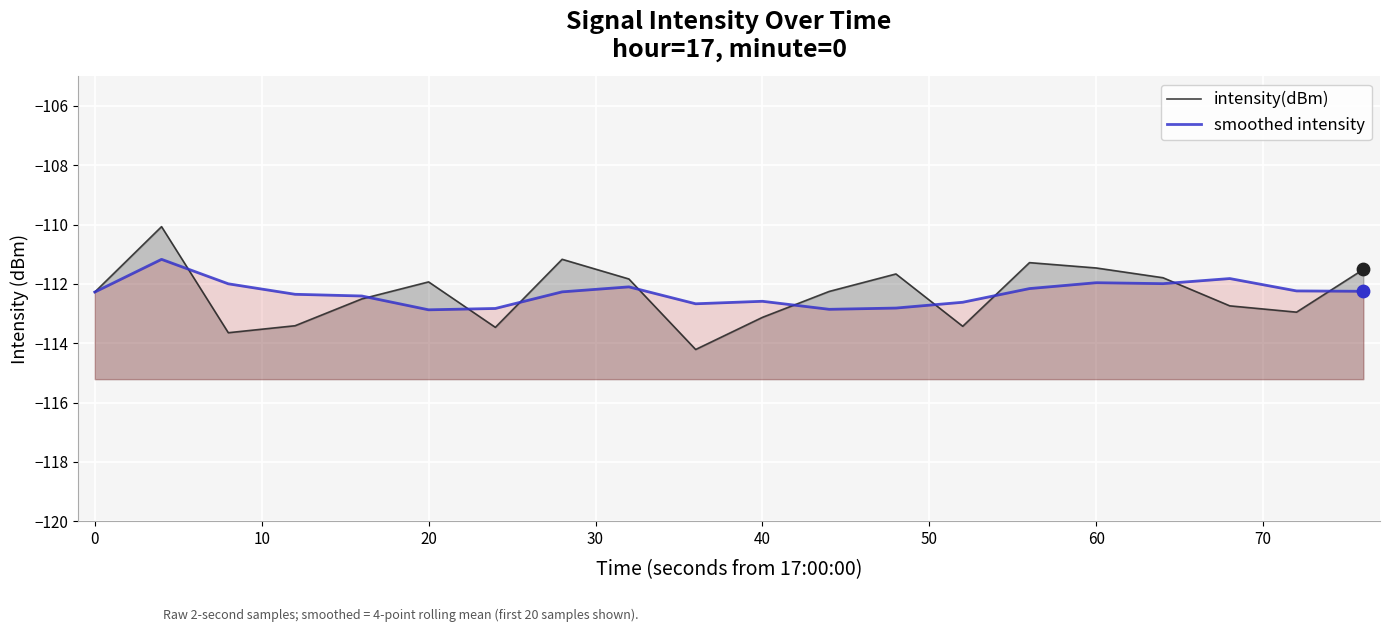

At how many categories does at least one series exceed -111?

1